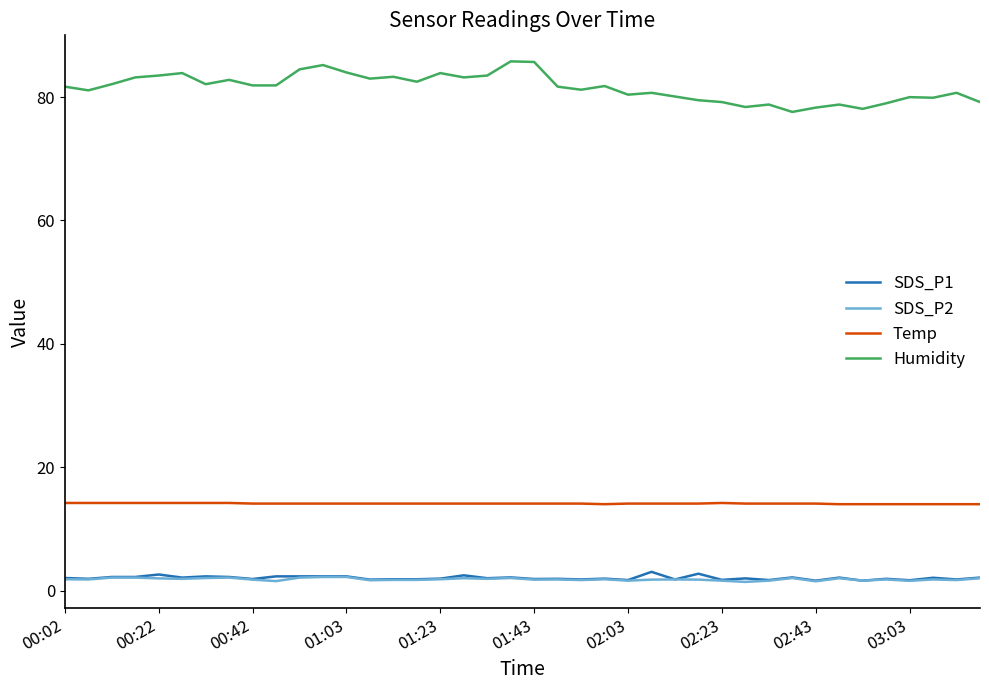

Which series has the largest total across all categories?

Humidity